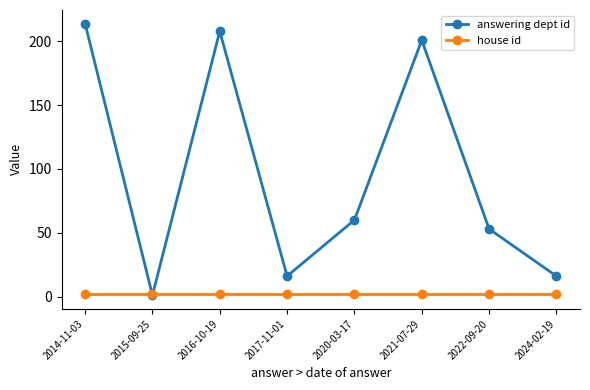

At which category is the sum across all series the highest?

2014-11-03